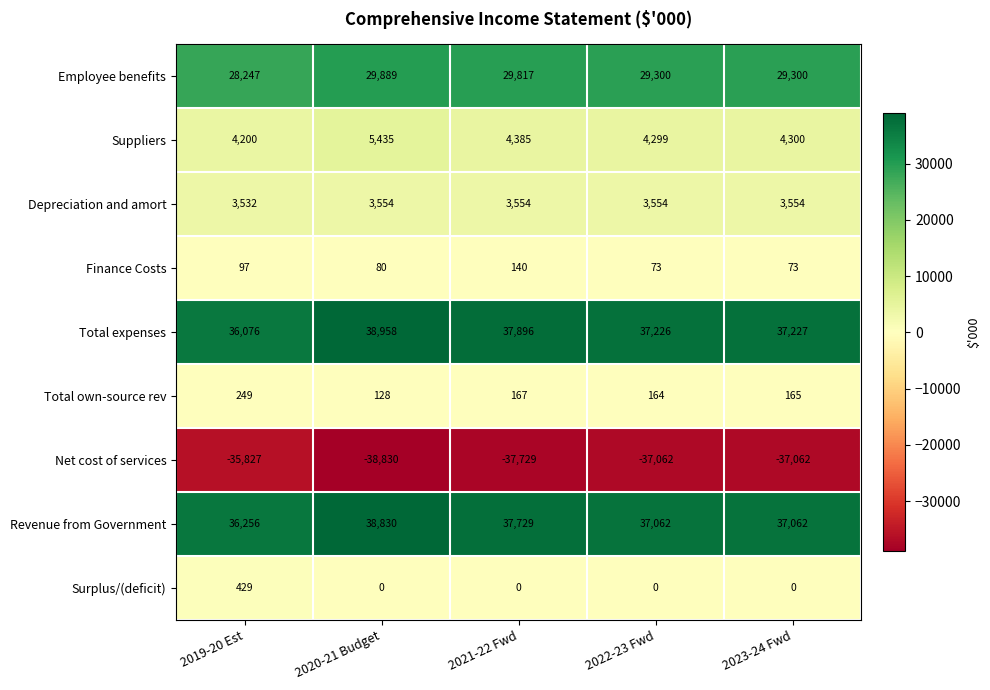

At which category is the sum across all series the highest?

2020-21 Budget